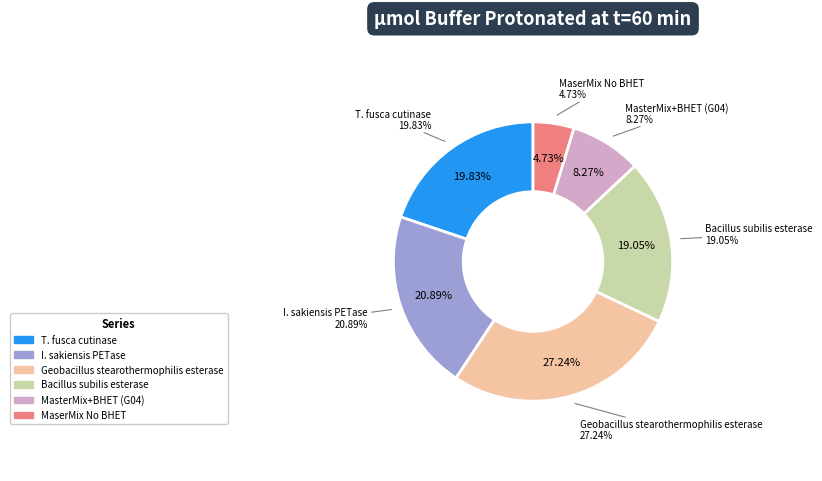

Count the number of slices in the pie.

6